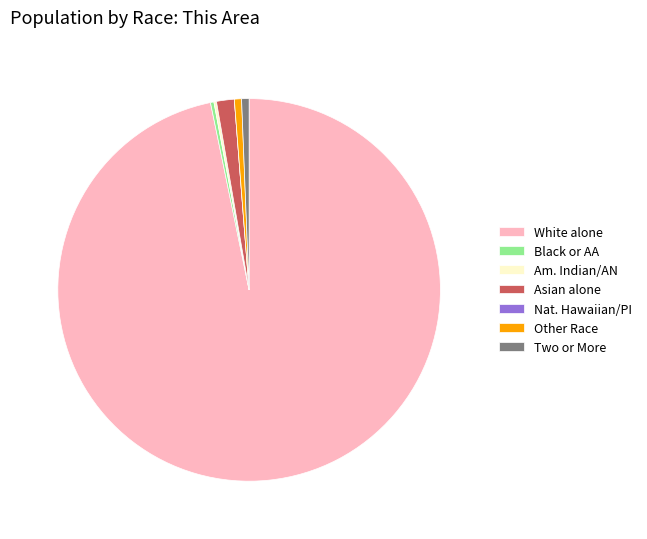

Is there any slice that represents more than half of the pie?

Yes